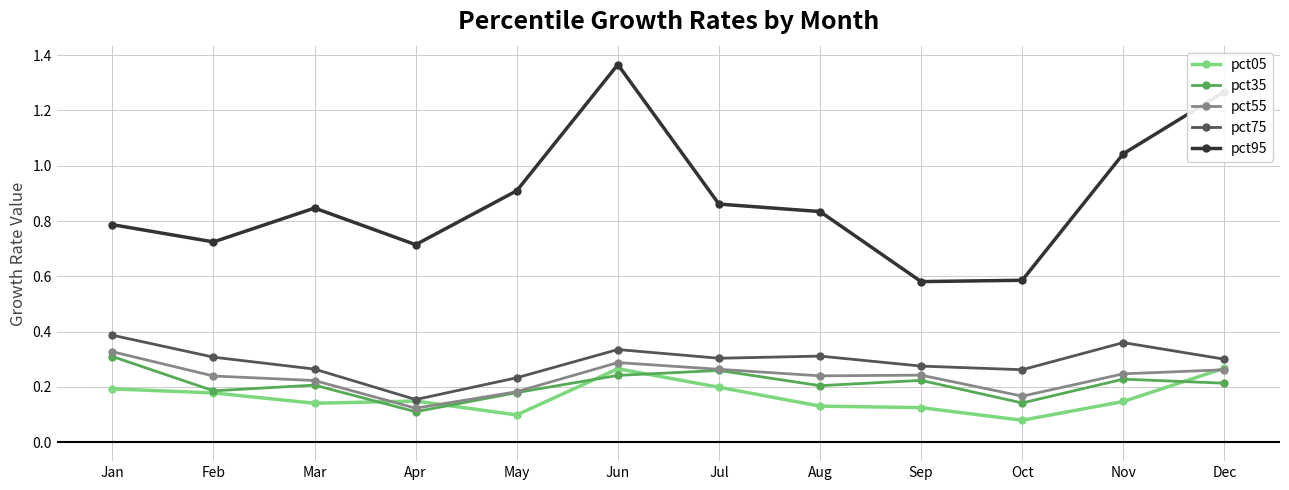

At which label does pct75 reach its minimum?

Apr